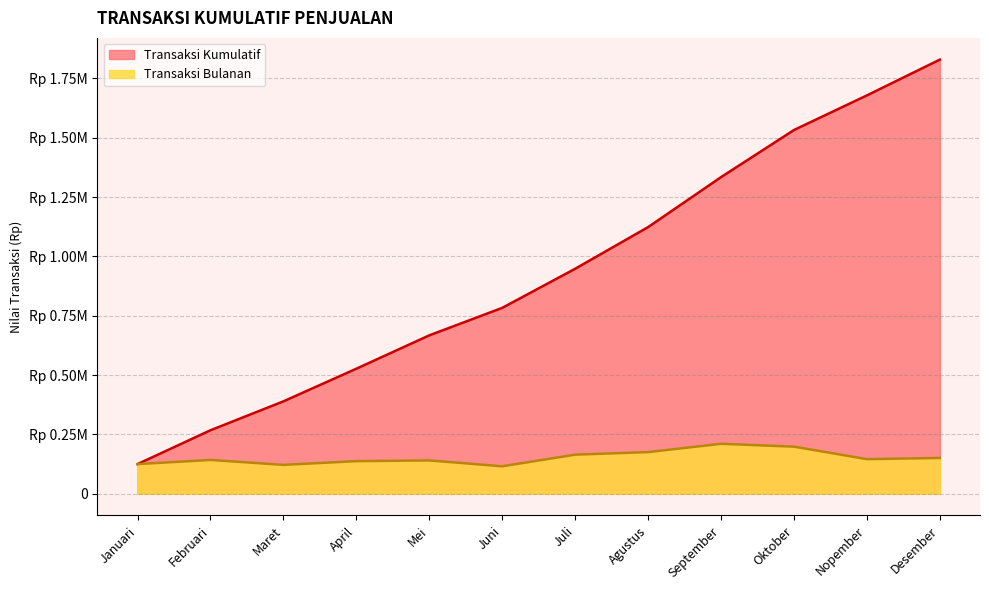

What is the minimum value for Transaksi Bulanan?

115752000